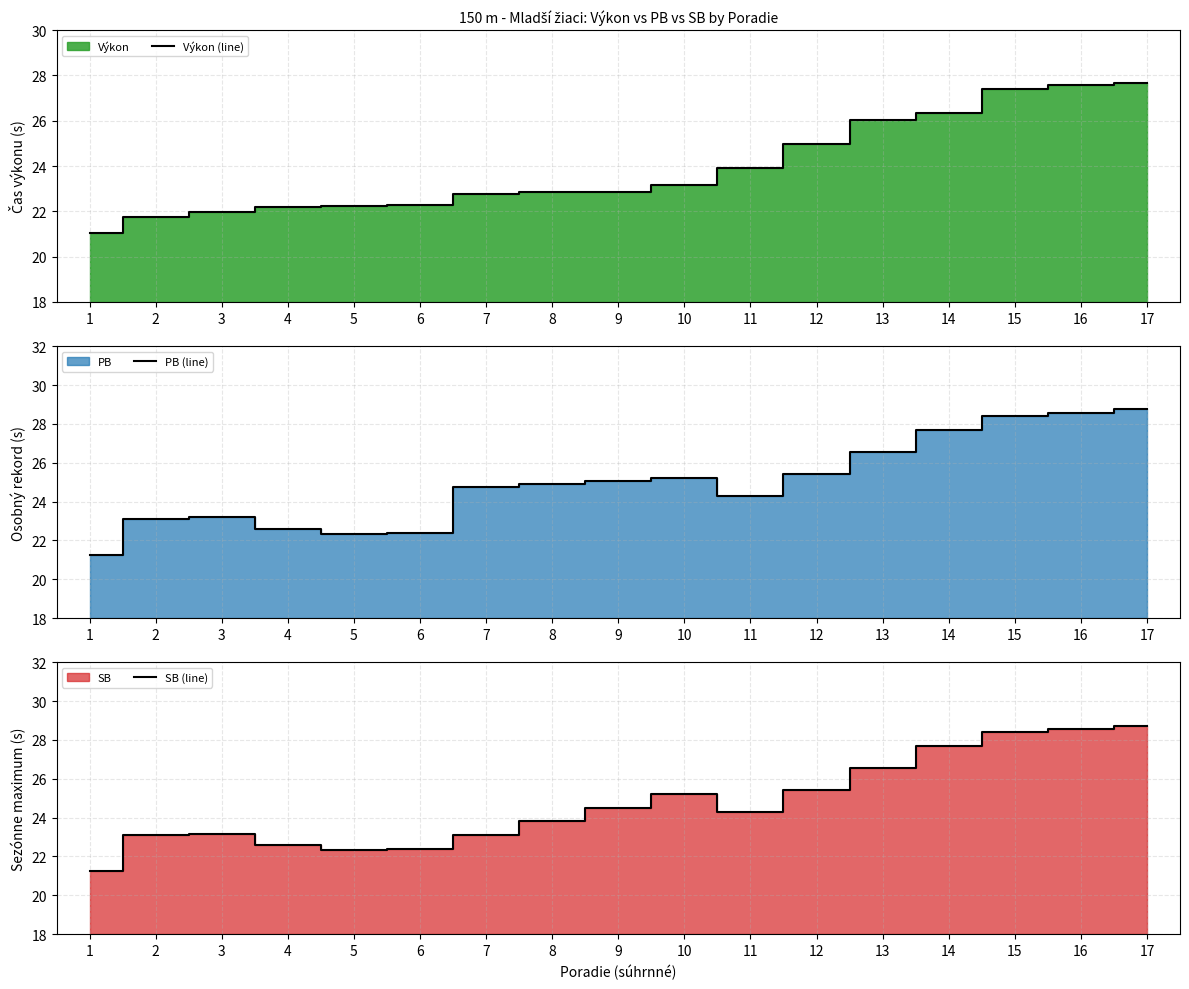

At which label is PB (line) closest to 24?

11